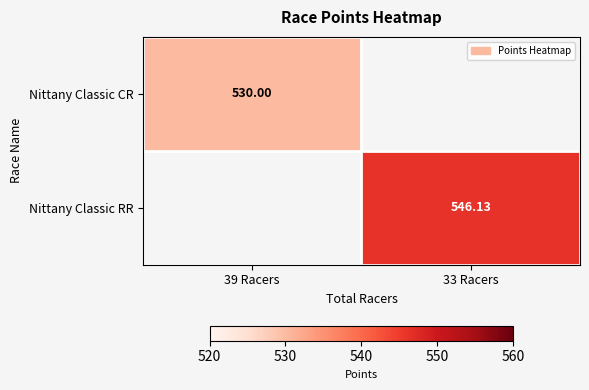

Is the value of Nittany Classic RR at 33 Racers greater than the value of Nittany Classic CR at 39 Racers?

Yes